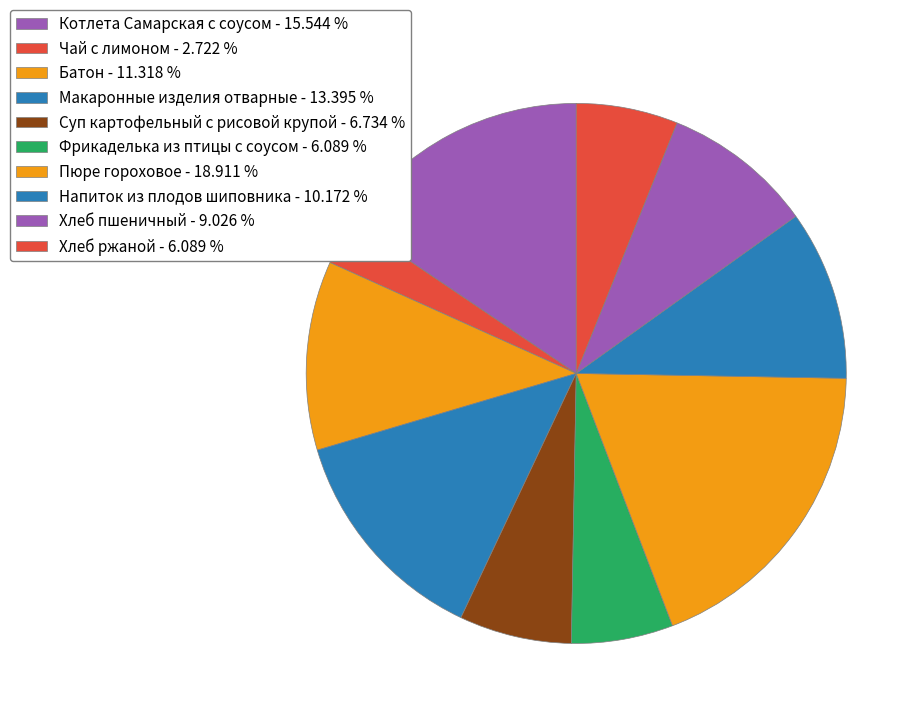

Combined, do Хлеб ржаной and Напиток из плодов шиповника account for over 50%?

No